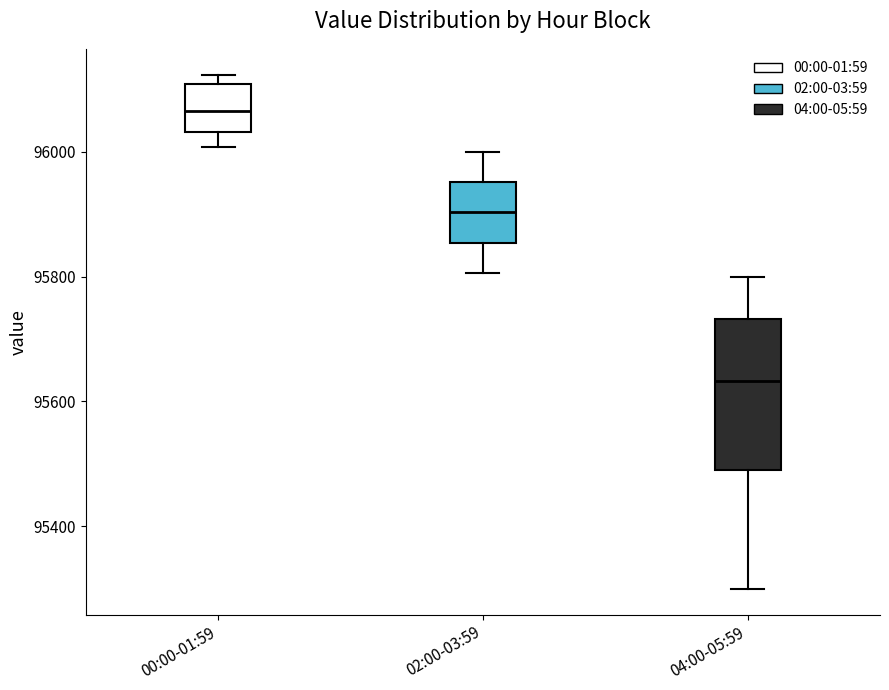

Reading left to right, transcribe this box plot: for each box, give where its median line is, the range the box spans, and where its two whiskers end, as read against the y-axis. The values are not printed on the chart, so give them approximately, as read against the axis.

00:00-01:59: median 96060, box 96040 to 96100, whiskers 96000 to 96120
02:00-03:59: median 95900, box 95860 to 95960, whiskers 95800 to 96000
04:00-05:59: median 95640, box 95500 to 95740, whiskers 95300 to 95800